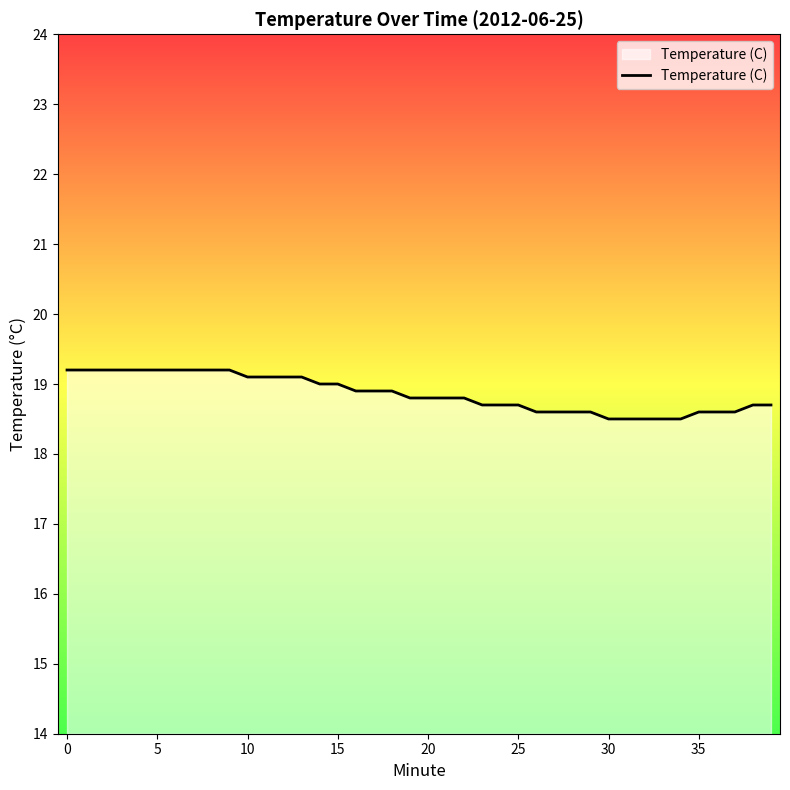

What is the difference between the maximum and minimum values?

0.7